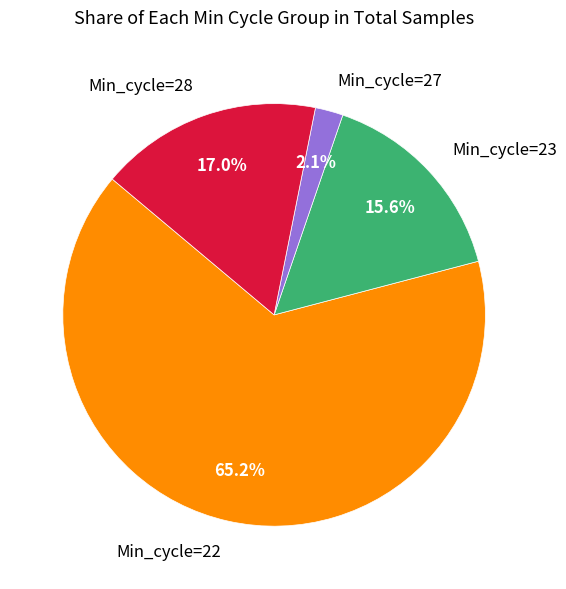

Combined, do Min_cycle=23 and Min_cycle=22 account for over 50%?

Yes